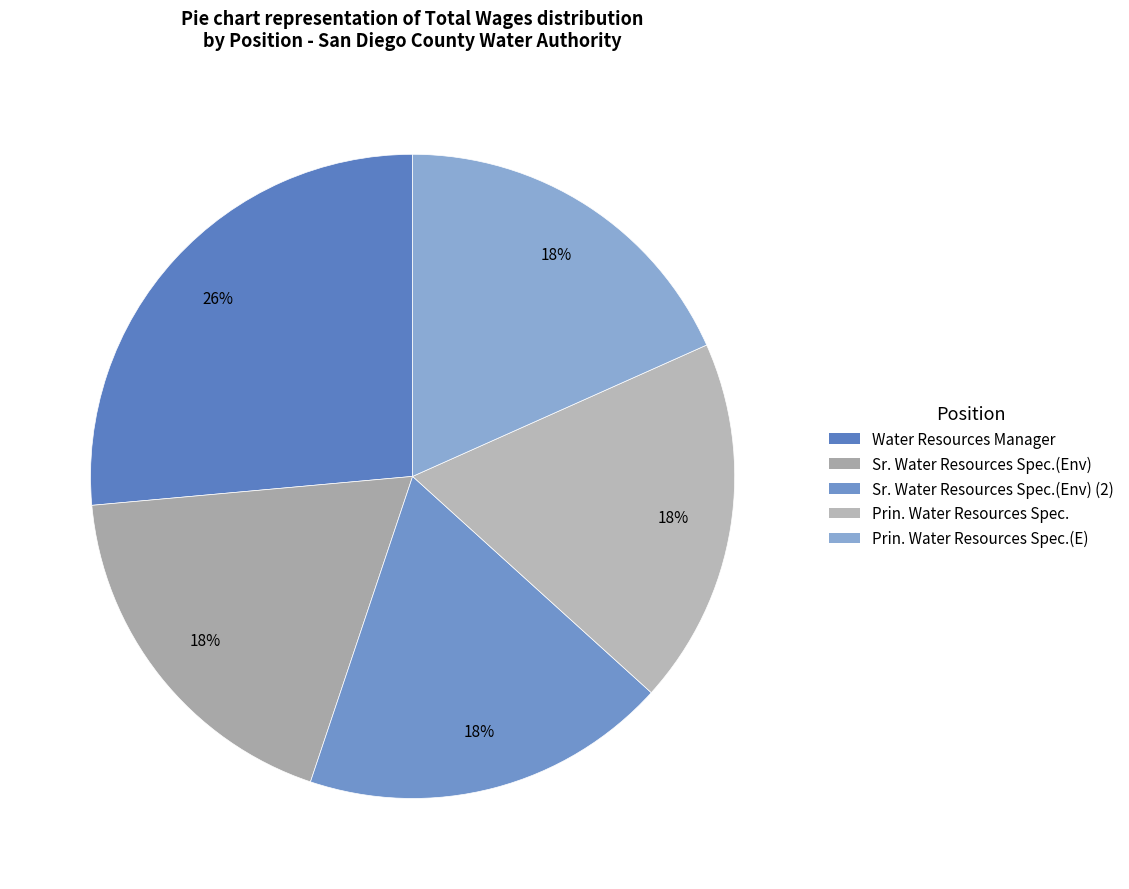

How many slices are in this pie chart?

5